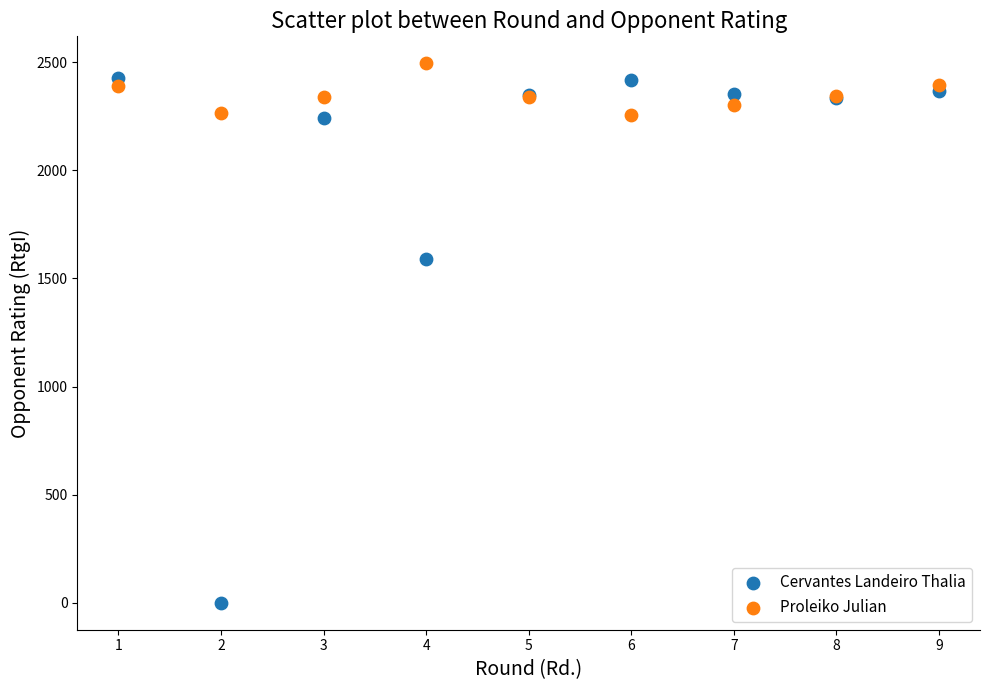

Across all series, what Y value is closest to 1247?

1592